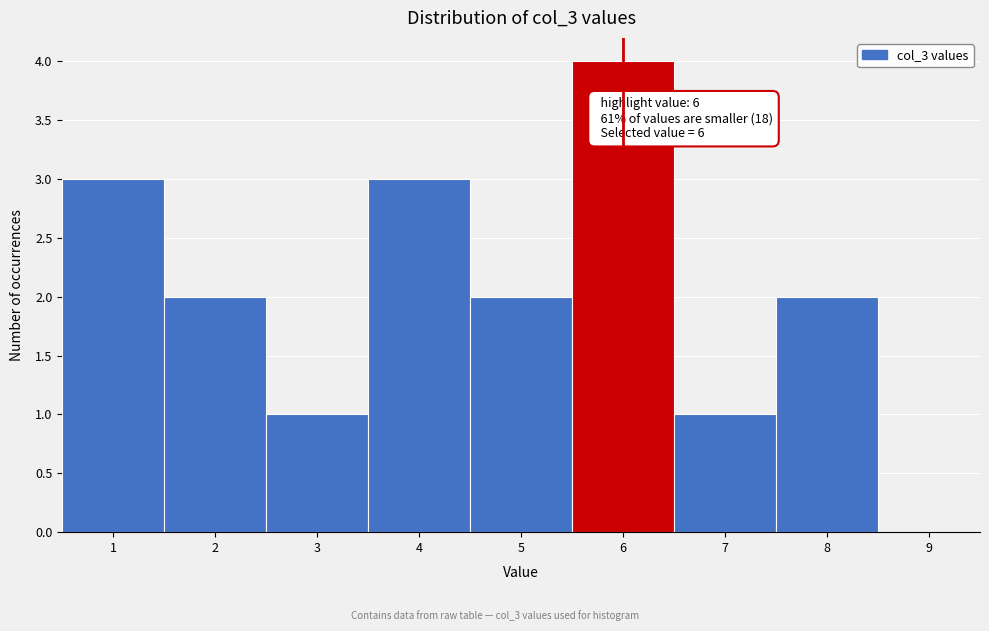

Which range on the x-axis has the tallest bar?

5.5 to 6.5